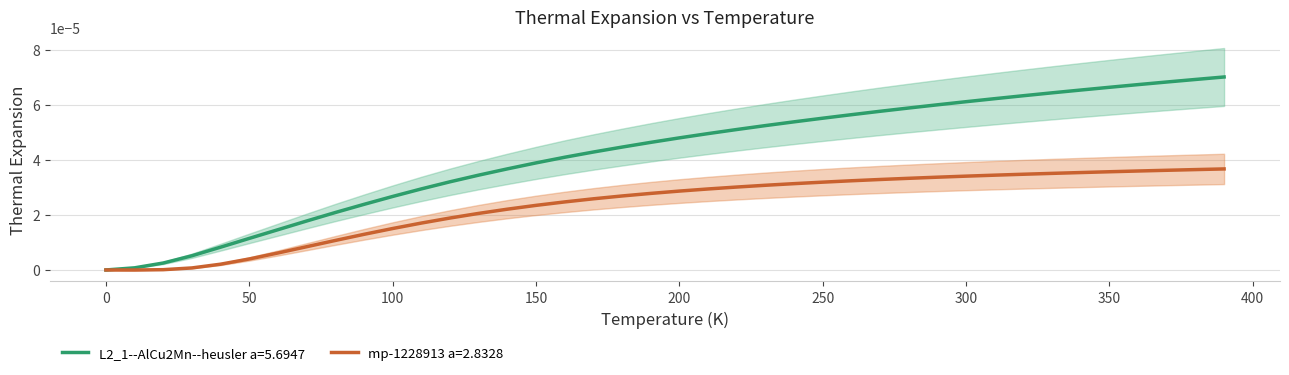

The L2_1--AlCu2Mn--heusler a=5.6947 series shows 0.0 at 60.0. True or false?

True